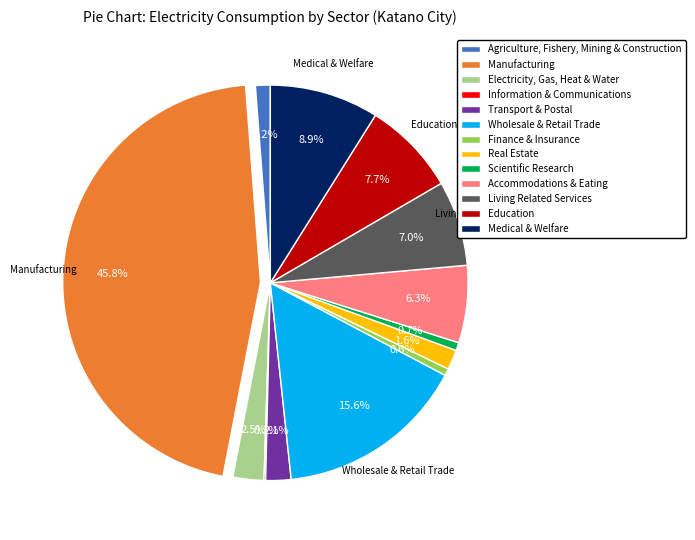

Does any single category account for the majority?

No